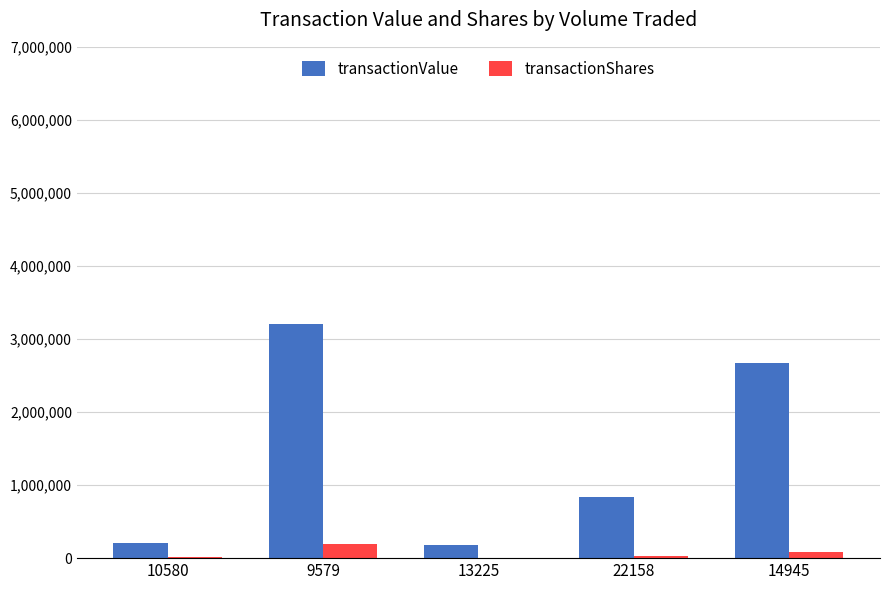

What is the sum of all transactionShares values?

319269